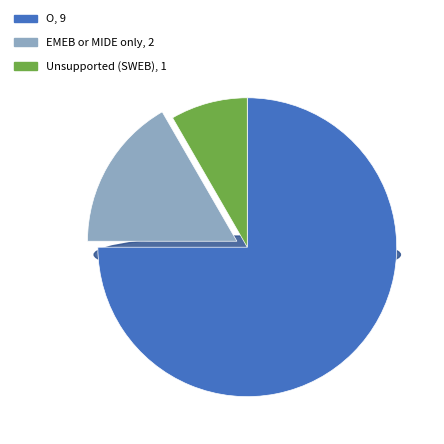

What percentage is the EMEB or MIDE only slice, to the nearest percent?

17%